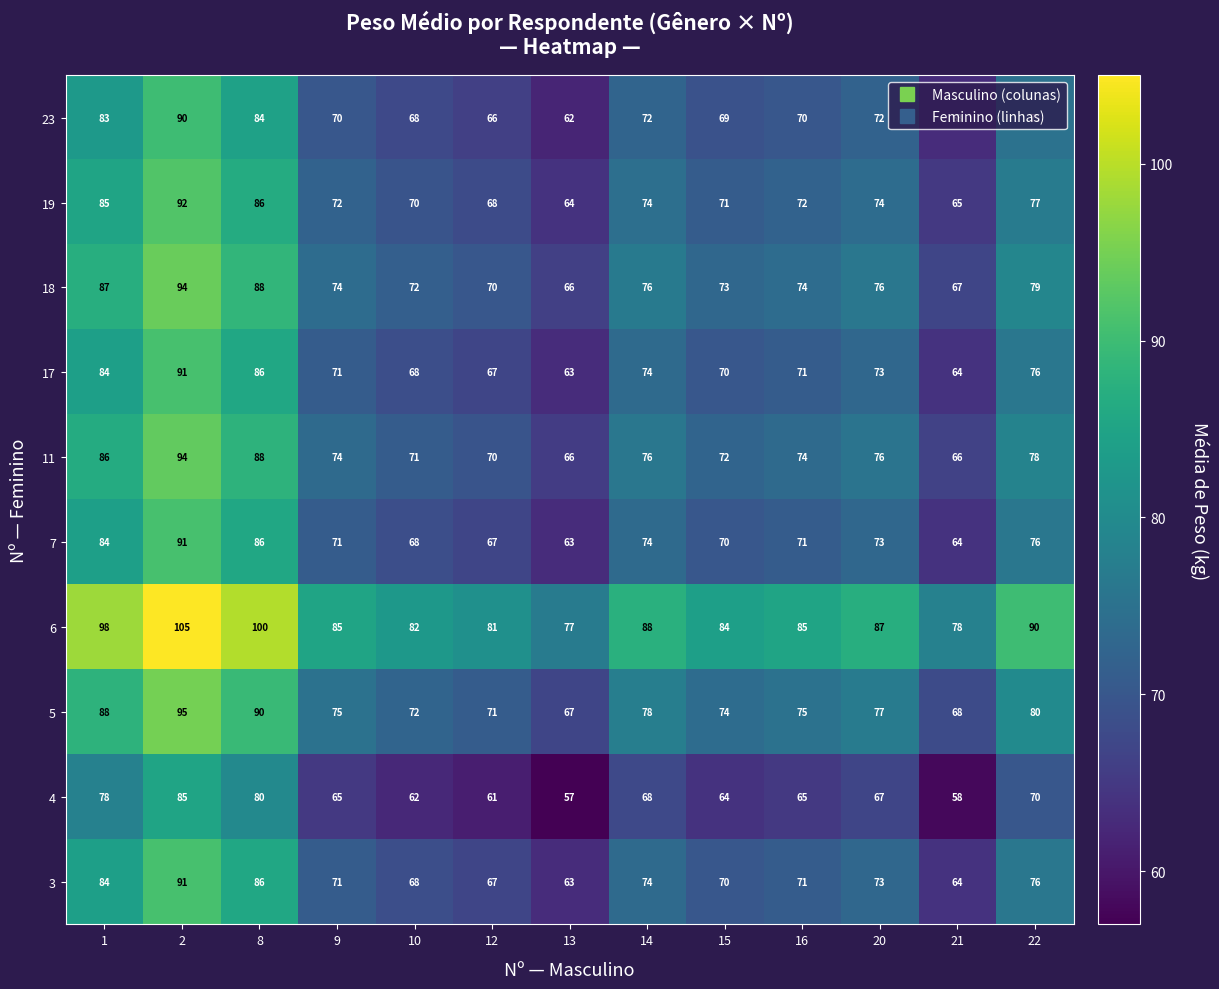

At which label is 6 closest to 91?

22